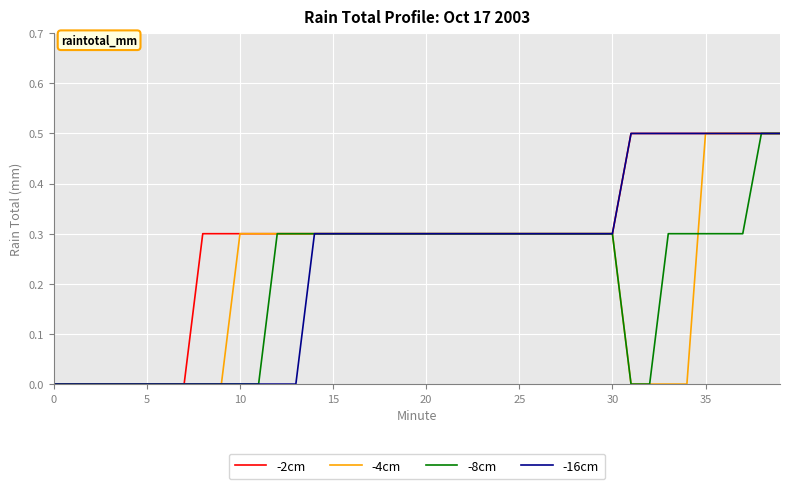

Which series has the largest total across all categories?

-2cm